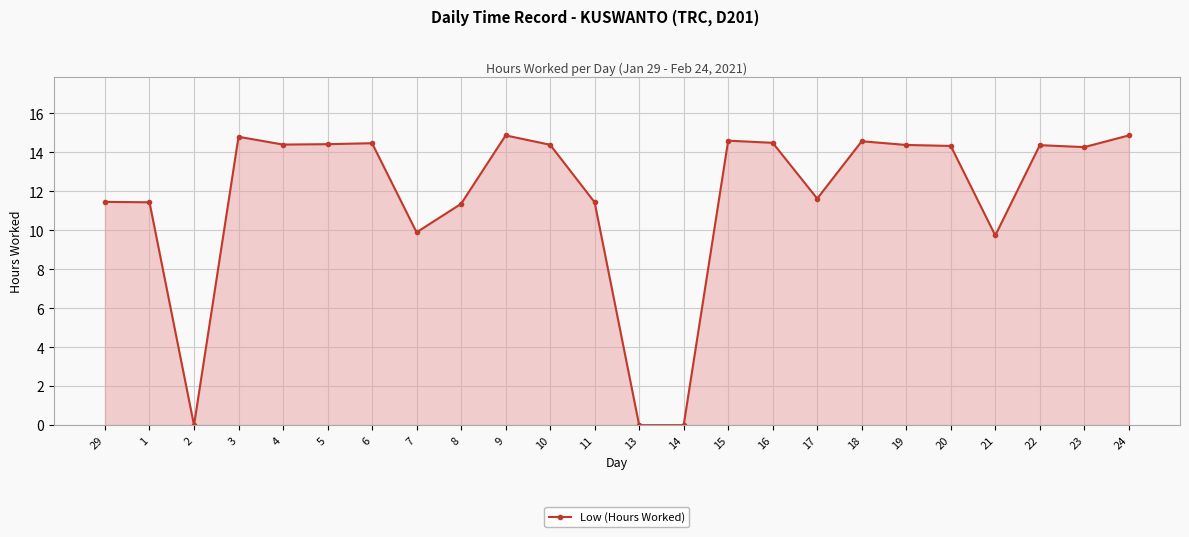

What is the greatest value displayed?

14.9